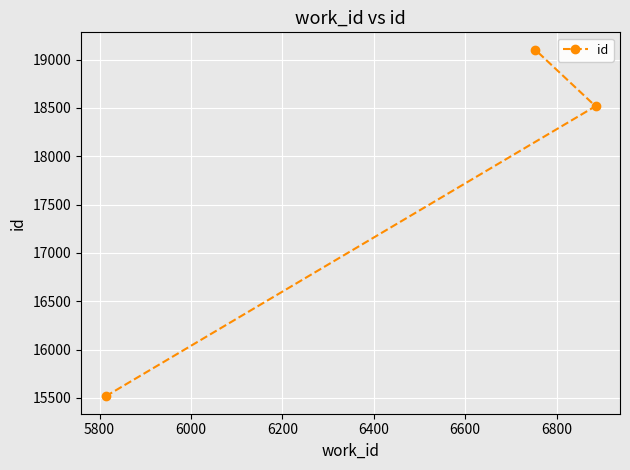

What is the greatest value displayed?

19103